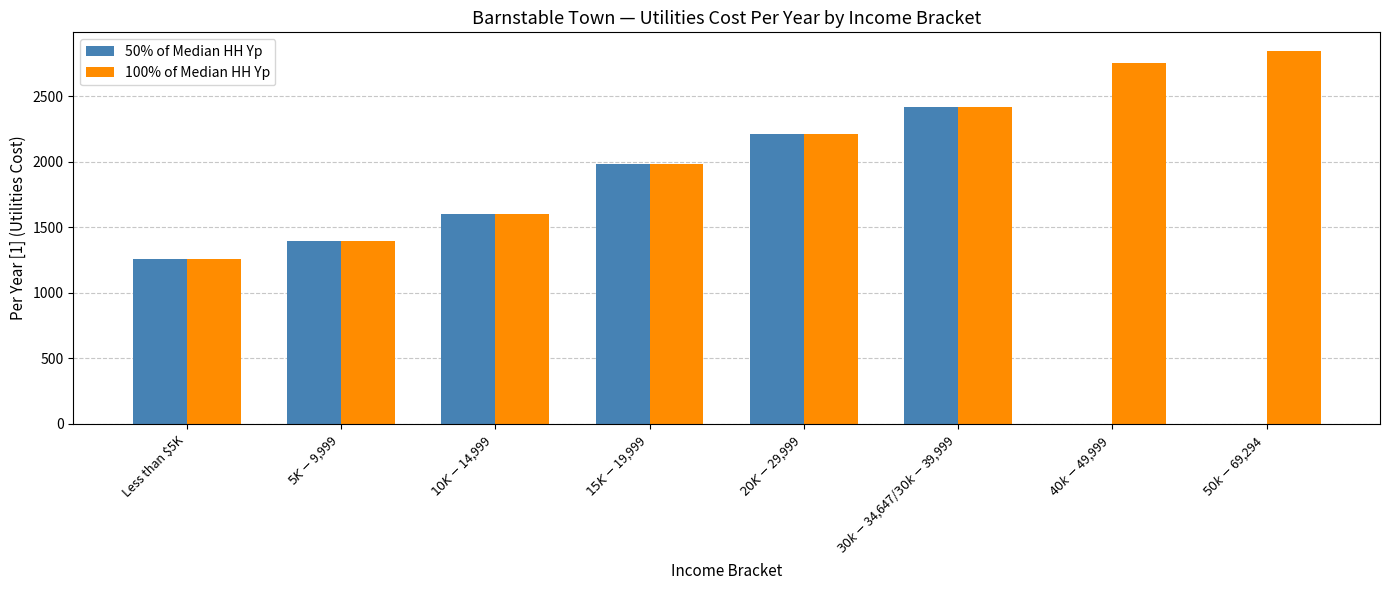

What is the average value of the 100% of Median HH Yp series?

2059